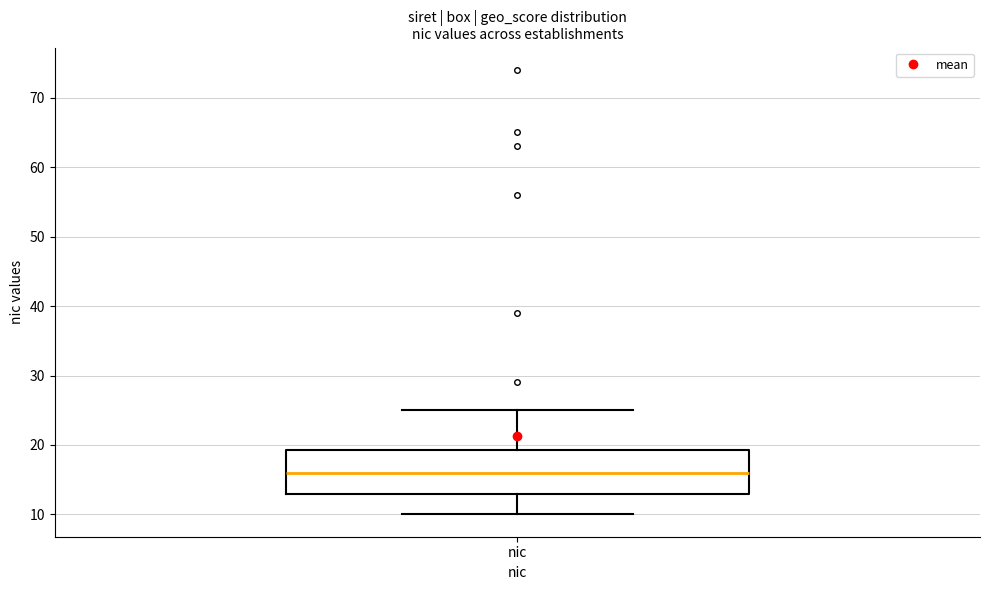

Where does the lower whisker of the box for nic end on the y-axis? The values are not printed on the chart, so give them approximately, as read against the axis.

10